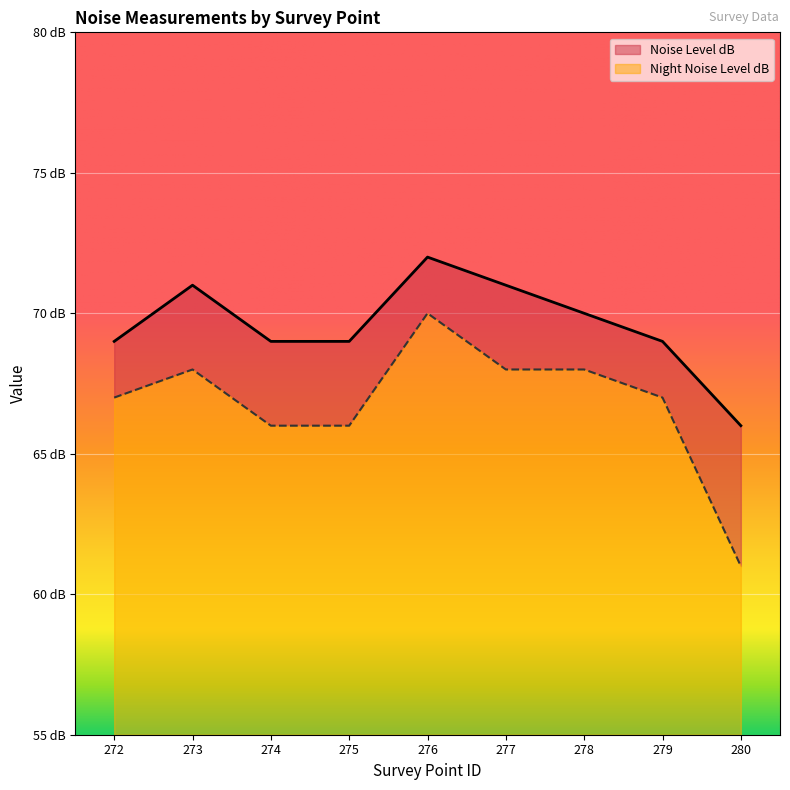

How many data points in Noise Level dB are less than 69?

1